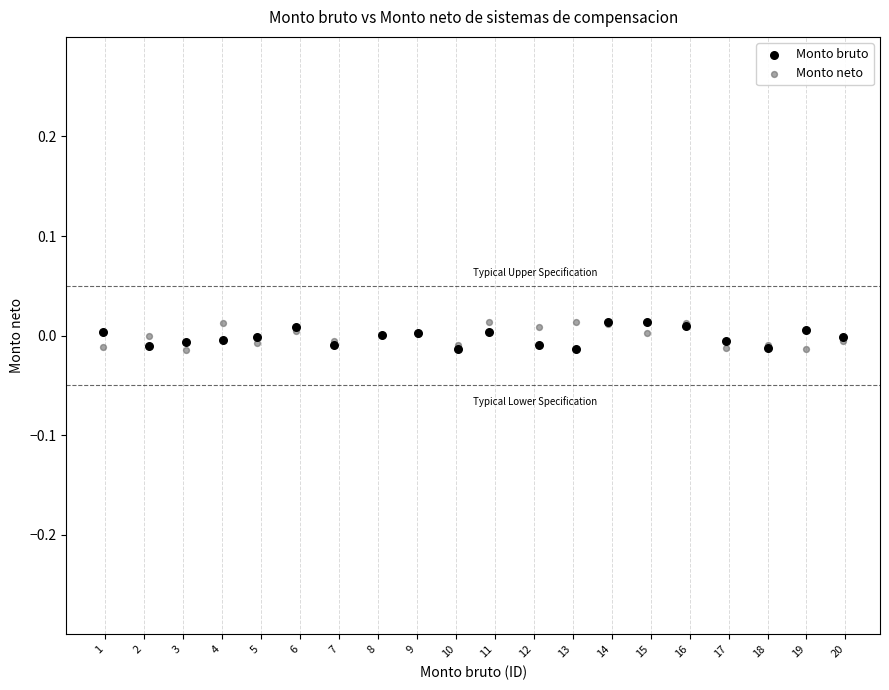

What are all the series names shown in the legend?

Monto bruto, Monto neto